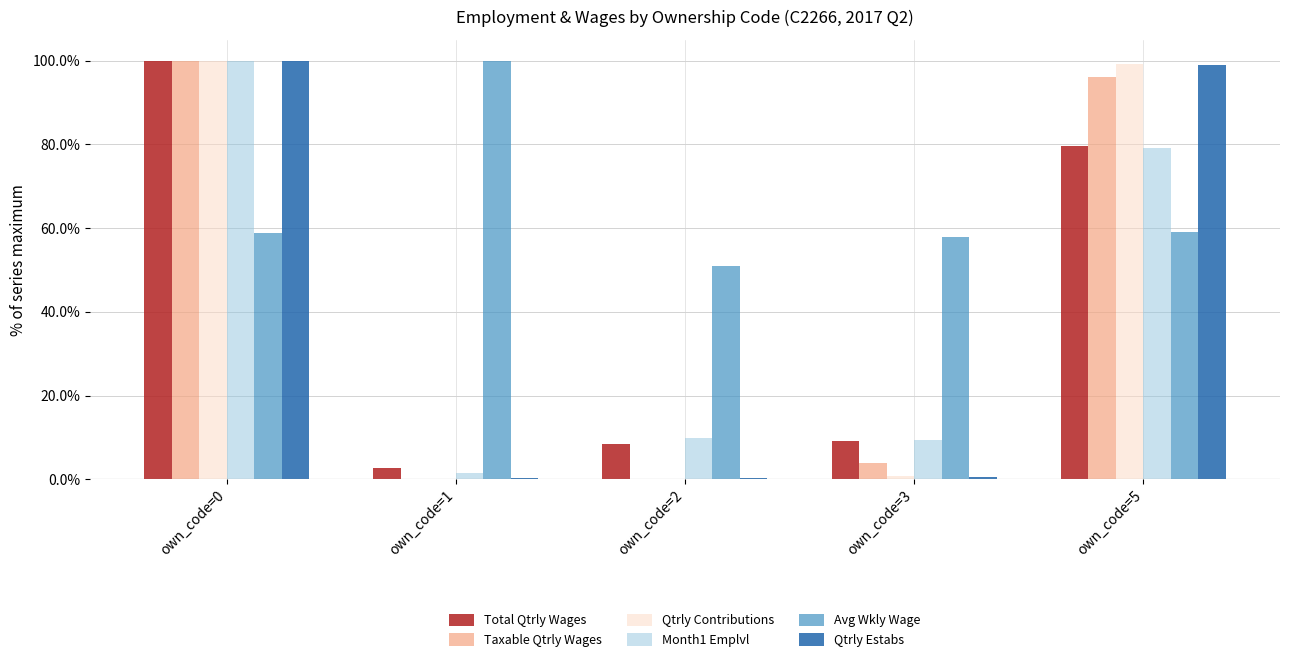

The value of Taxable Qtrly Wages at own_code=5 is 96.0. True or false?

True